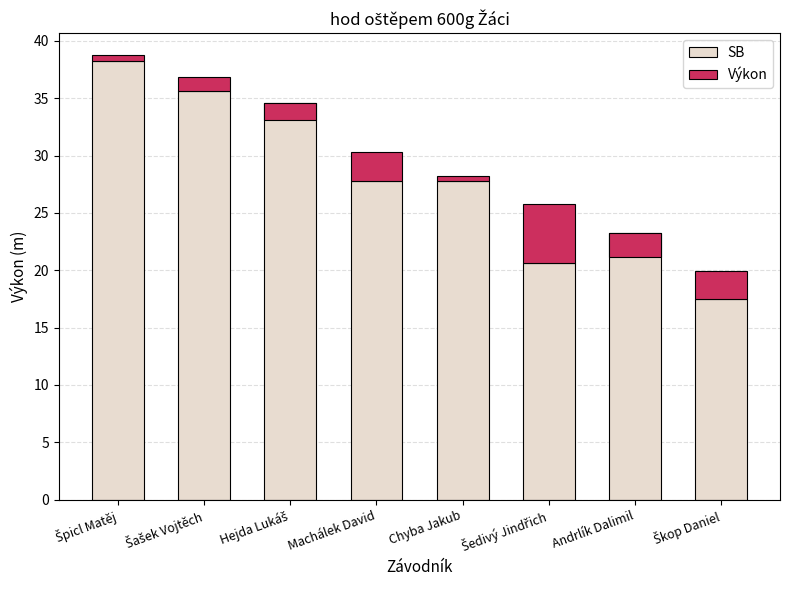

Where does the Výkon series first go above 1?

Šašek Vojtěch